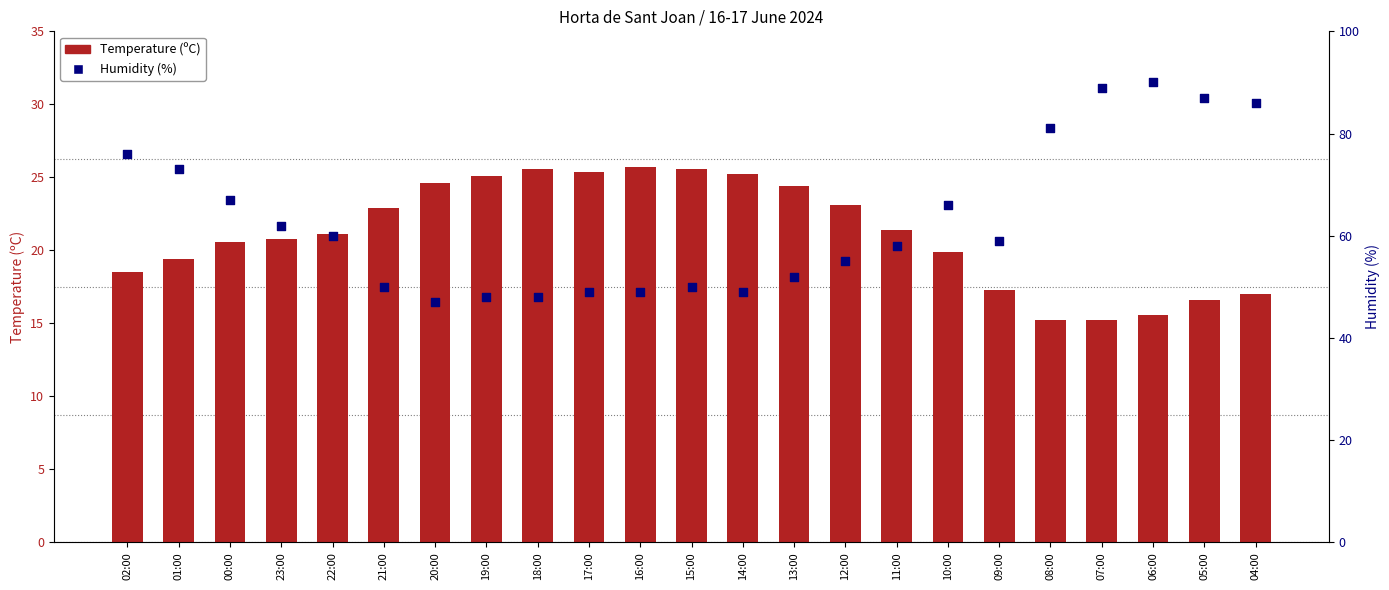

Which series has the largest total across all categories?

Humidity (%)